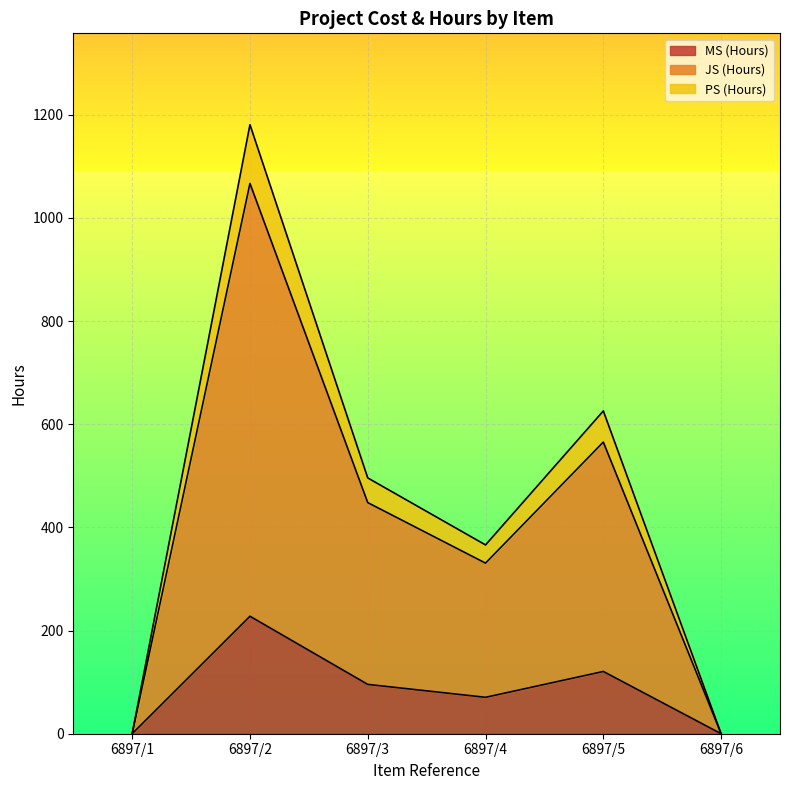

What is the total value across all series at 6897/3?

495.8